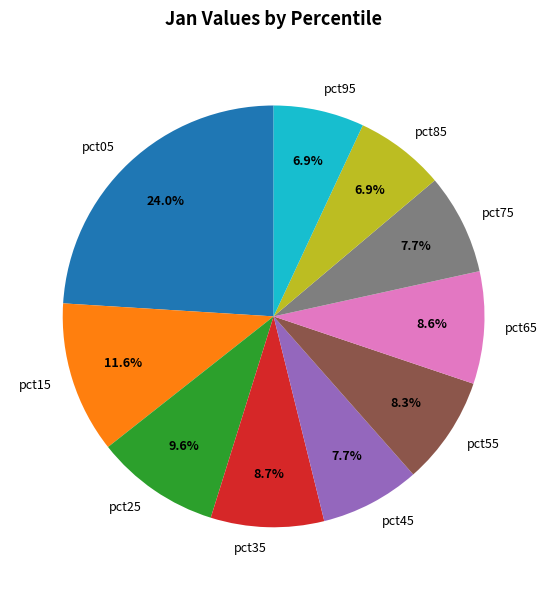

Do pct05 and pct45 together represent more than half of the pie?

No